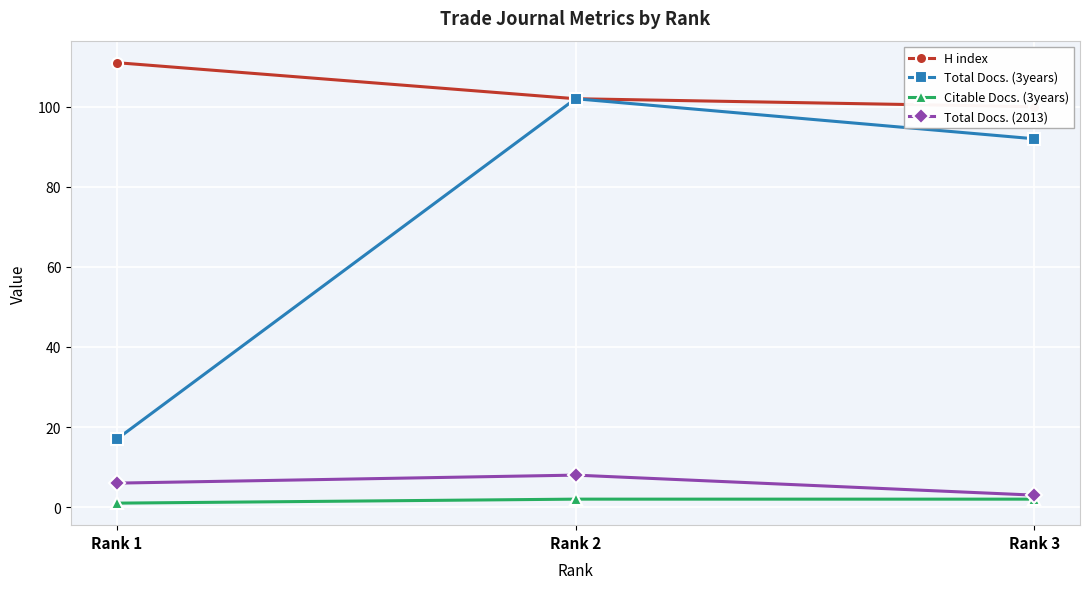

What is the difference between the second highest and minimum values in the Citable Docs. (3years) series?

1